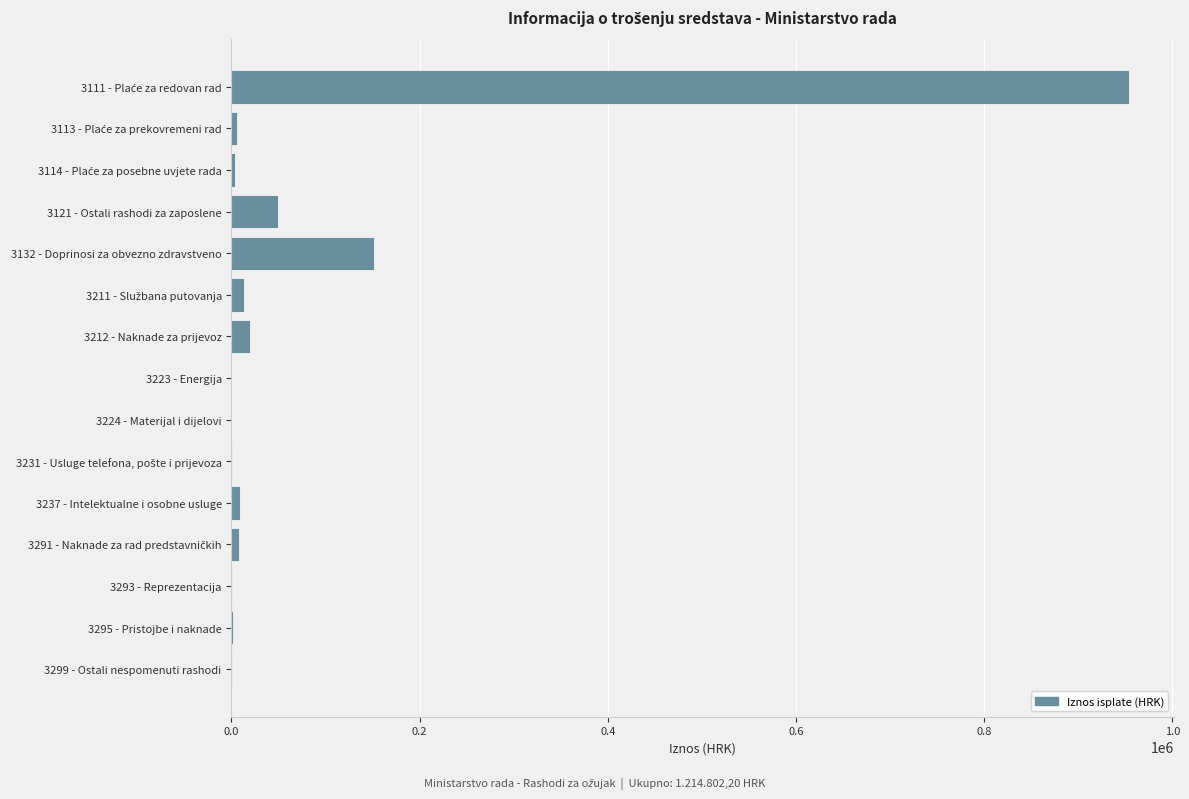

What is the maximum value shown in the chart?

954096.6